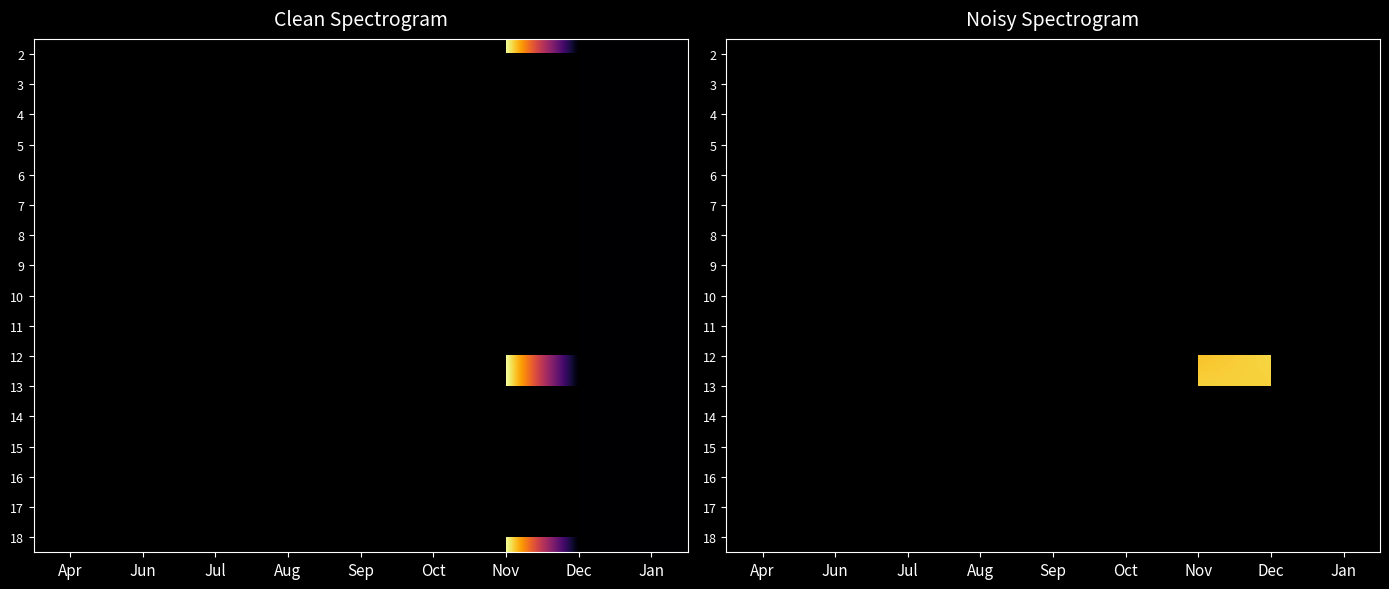

The 9 series shows 228526.7 at Sep. True or false?

False